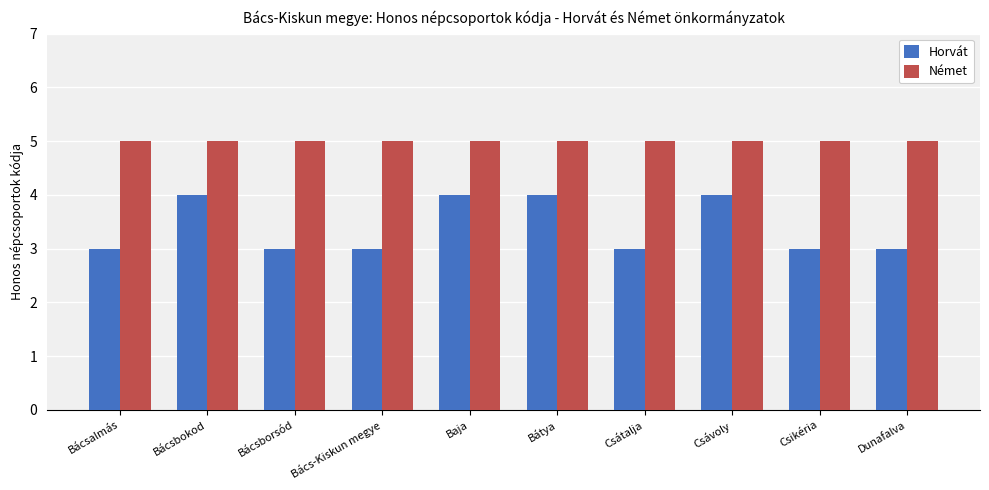

What is the label of the 4th bar from the left?

Bács-Kiskun megye